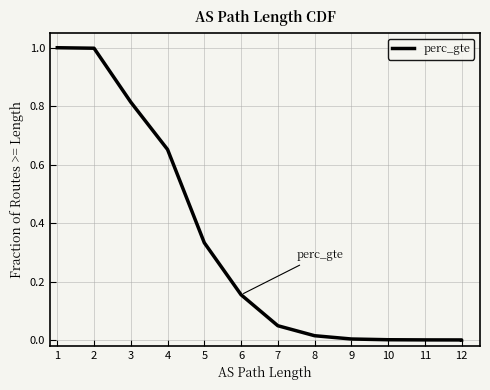

What is the average value?

0.3